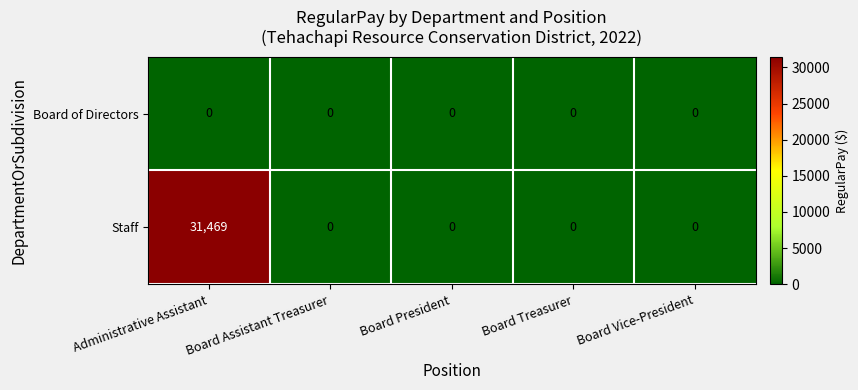

What is the maximum value shown in the chart?

31469